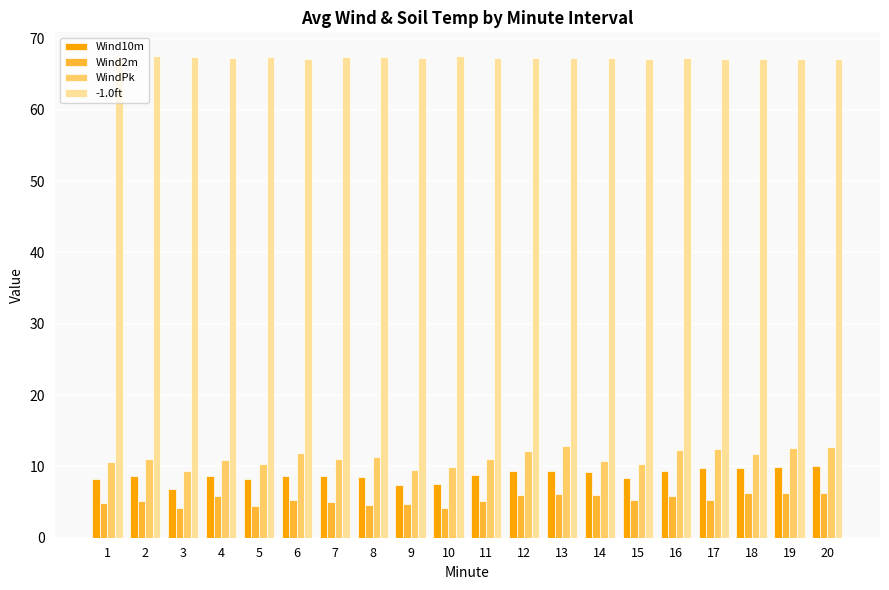

What is the sum of the Wind10m values at 6 and 5?

17.0